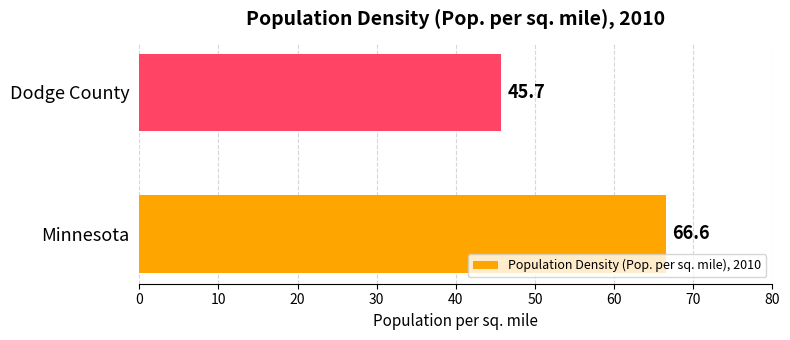

Are the bars horizontal?

Yes